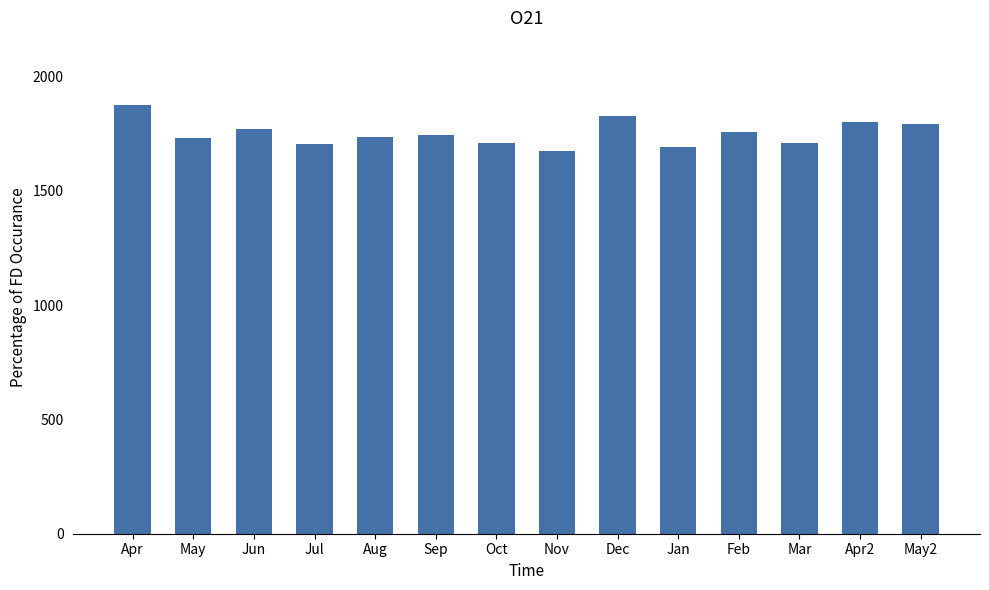

What is the smallest value displayed?

1672